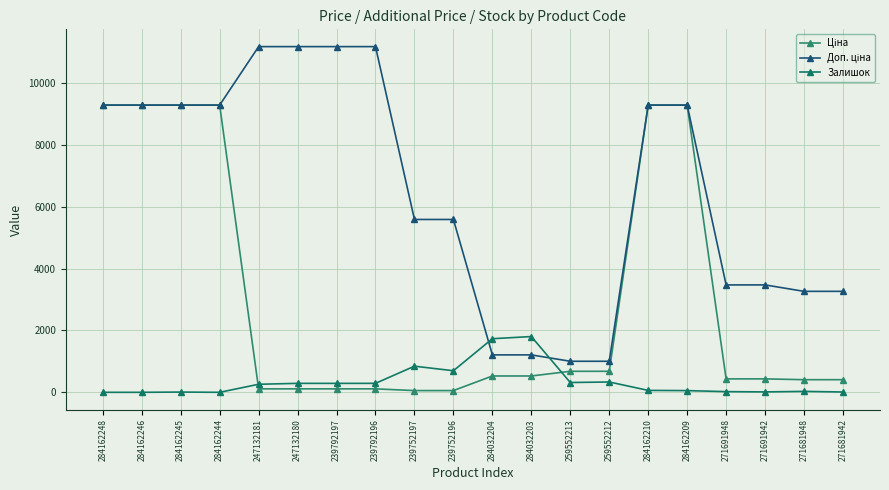

List the labels in order of Ціна value, largest first.

284162248, 284162246, 284162245, 284162244, 284162210, 284162209, 259552213, 259552212, 284032204, 284032203, 271691948, 271691942, 271681948, 271681942, 247132181, 247132180, 239792197, 239792196, 239752197, 239752196